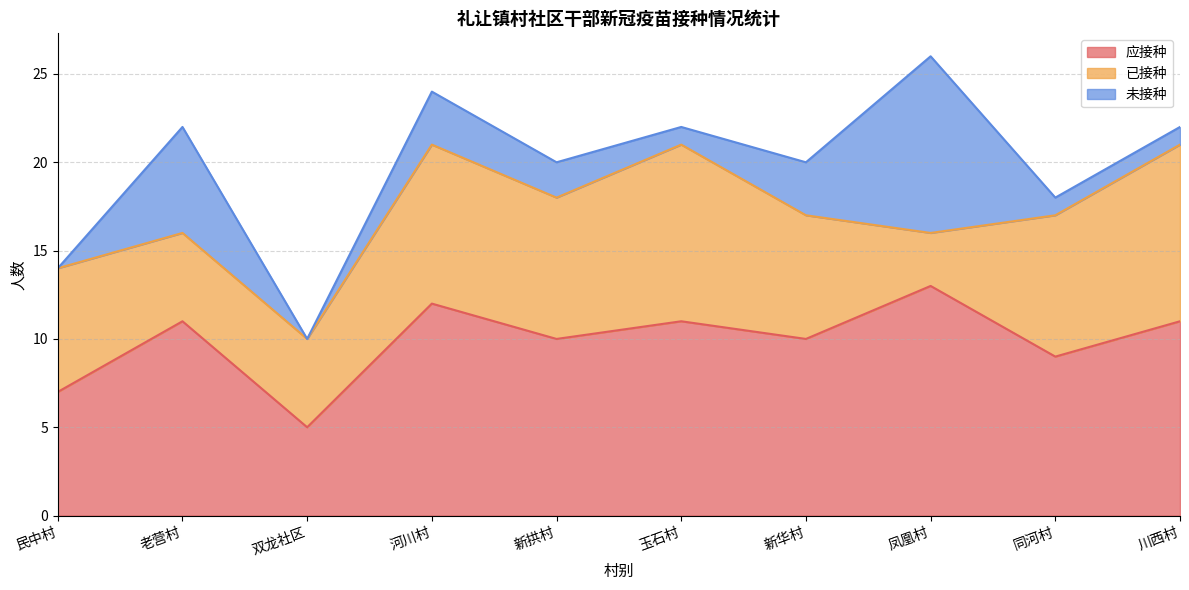

Between 双龙社区 and 新华村, which series saw the biggest shift?

应接种